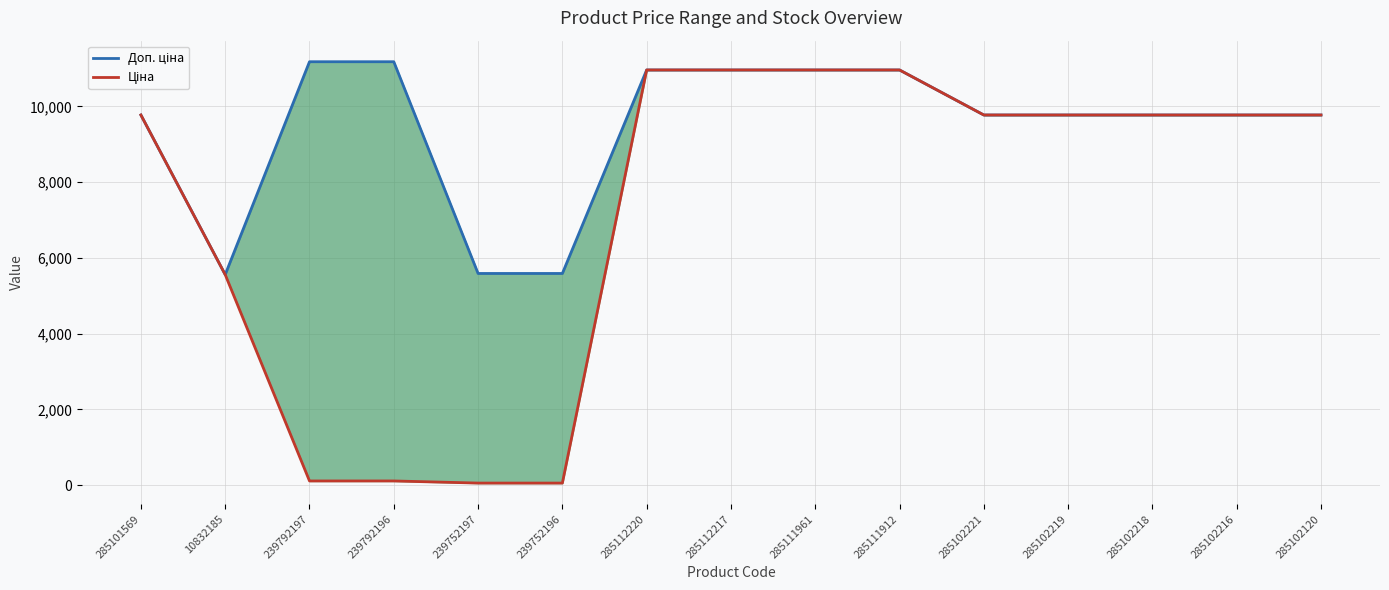

What is the label of the 3rd point from the right?

285102218